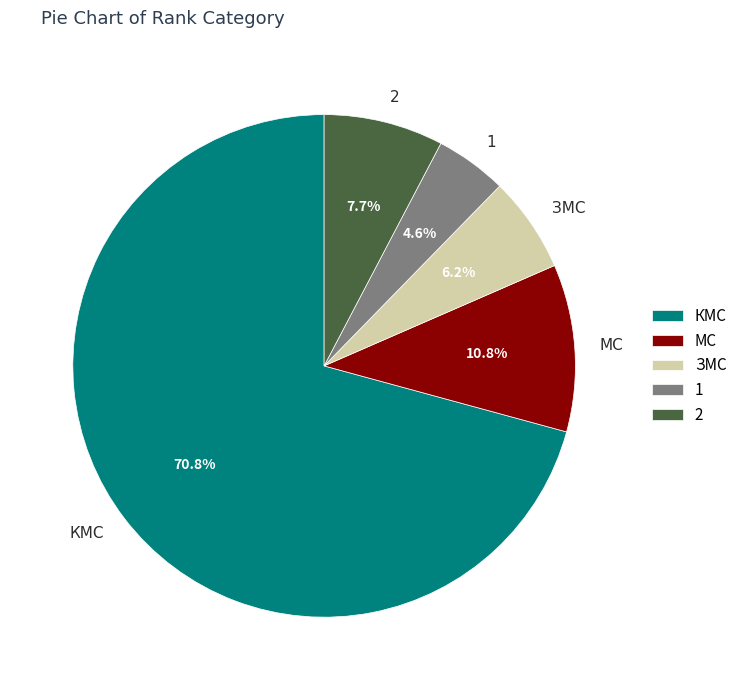

How many slices are in this pie chart?

5